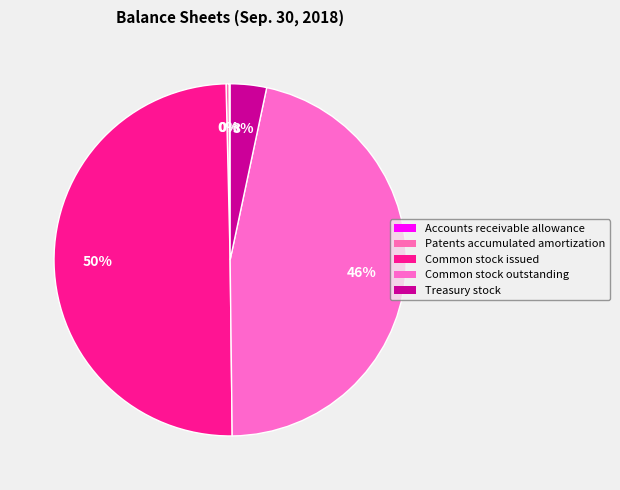

The Patents accumulated amortization slice represents 11% of the pie. True or false?

False